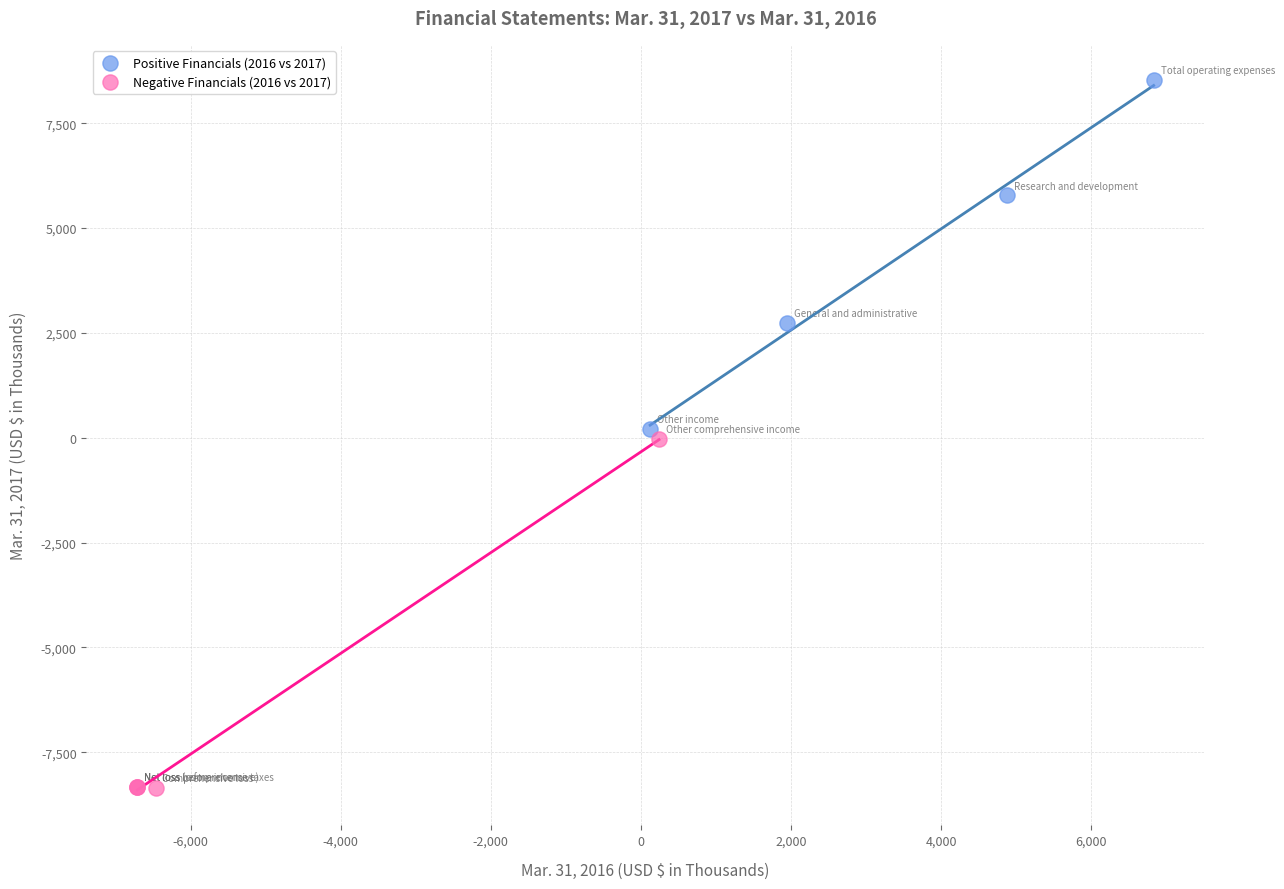

Which series reaches the maximum Y coordinate?

Positive Financials (2016 vs 2017)